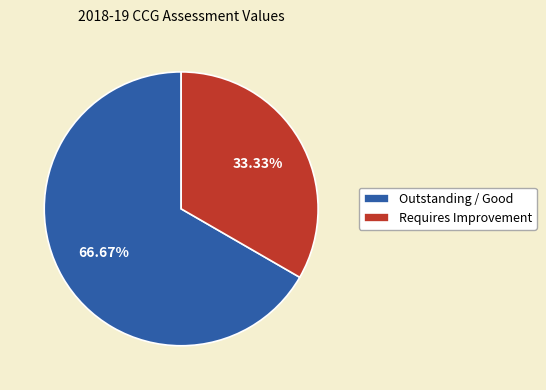

Does Requires Improvement account for over 50% of the chart?

No